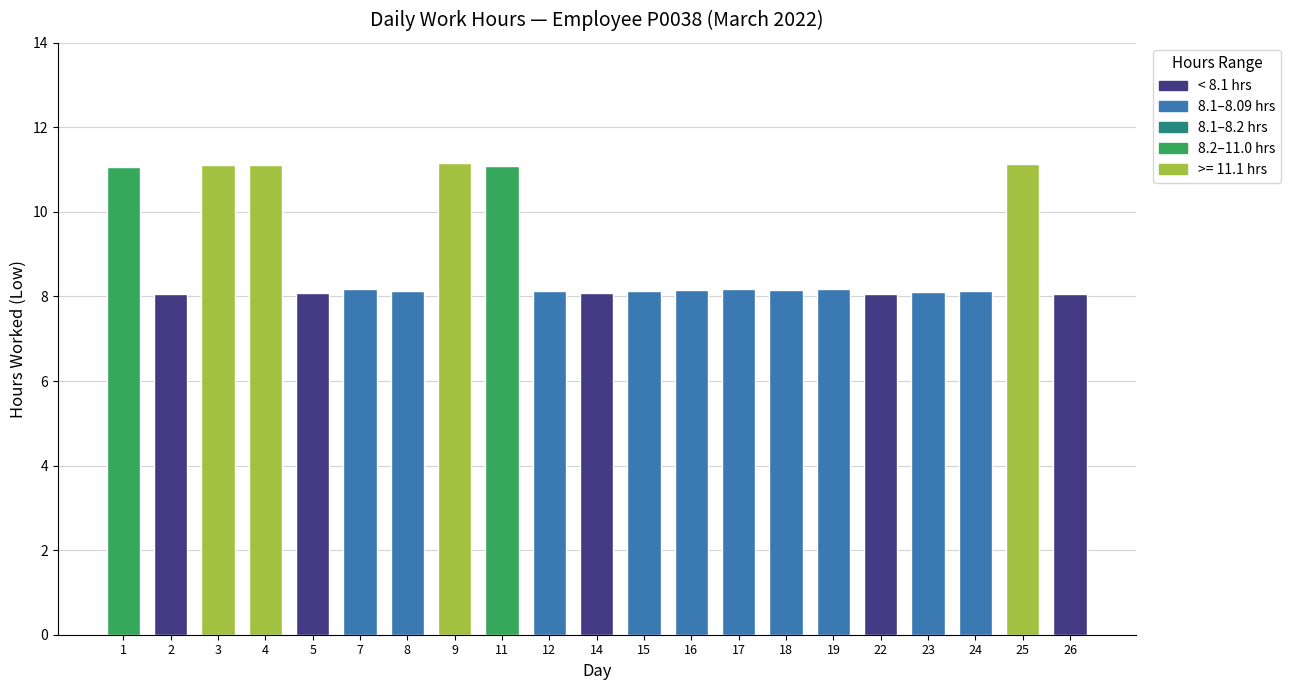

What is the value of the 16th bar from the left?

8.2